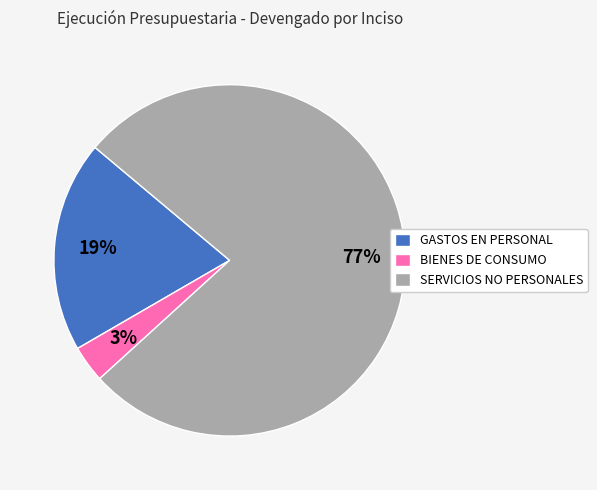

What is the majority slice?

SERVICIOS NO PERSONALES